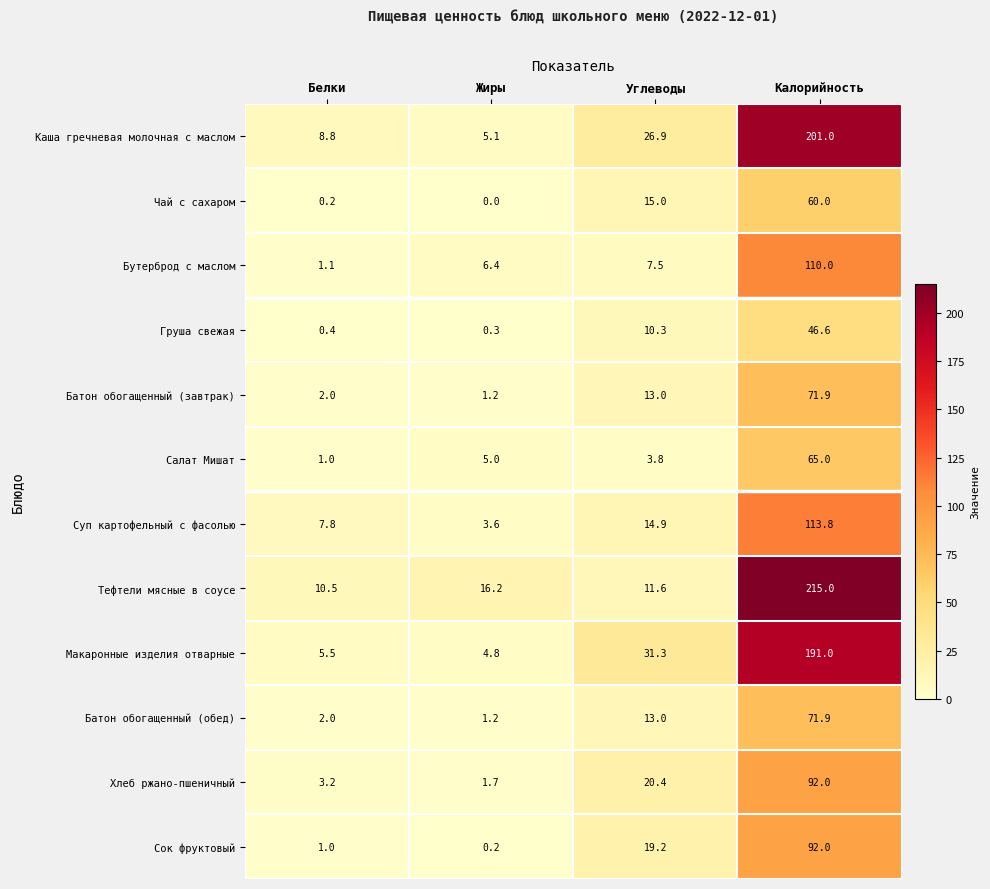

At which category does the chart reach its minimum across all series?

Жиры